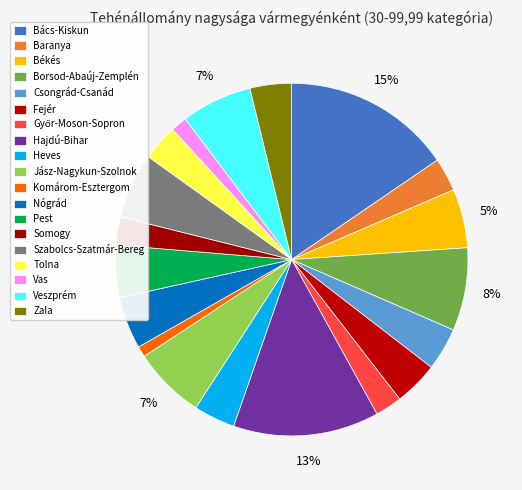

How many segments does this pie chart have?

19